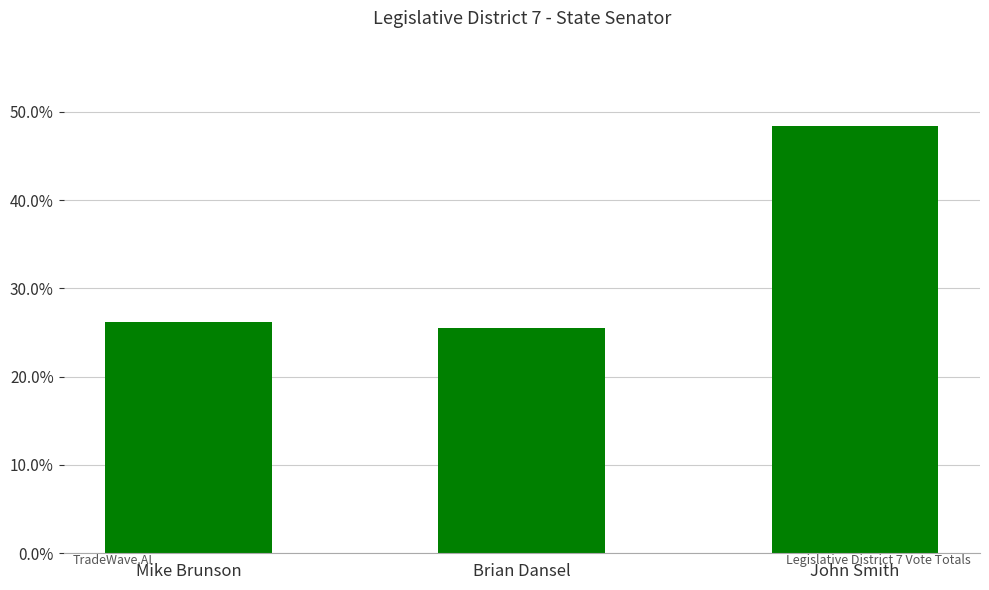

Reading right to left, list all the values displayed in this chart.

John Smith=48.4	Brian Dansel=25.5	Mike Brunson=26.1